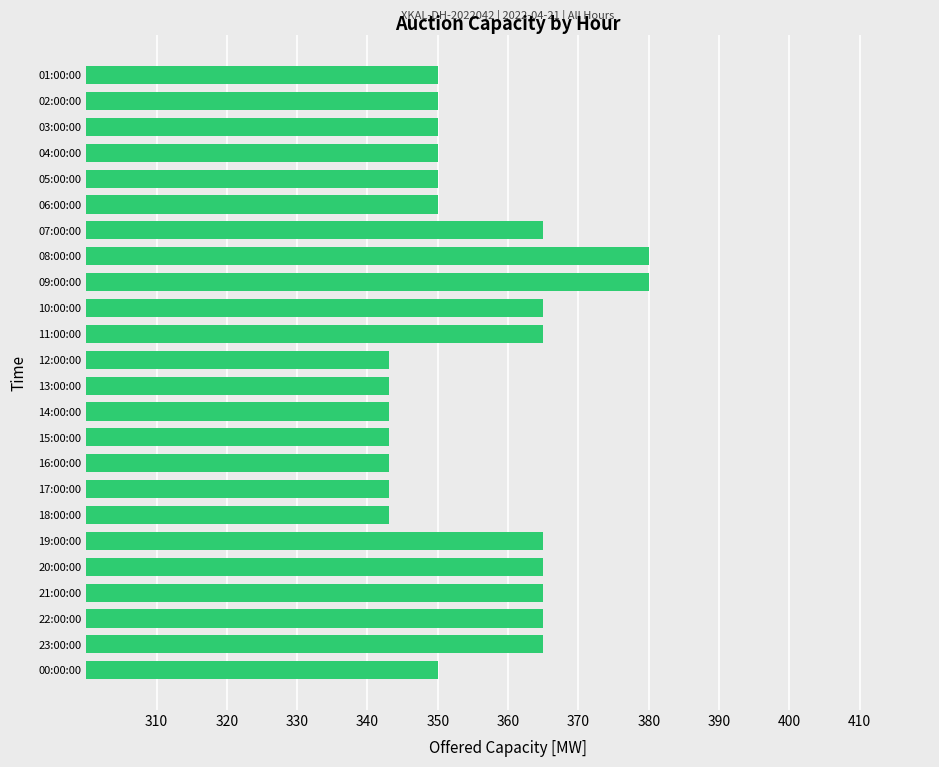

What is the average value?

355